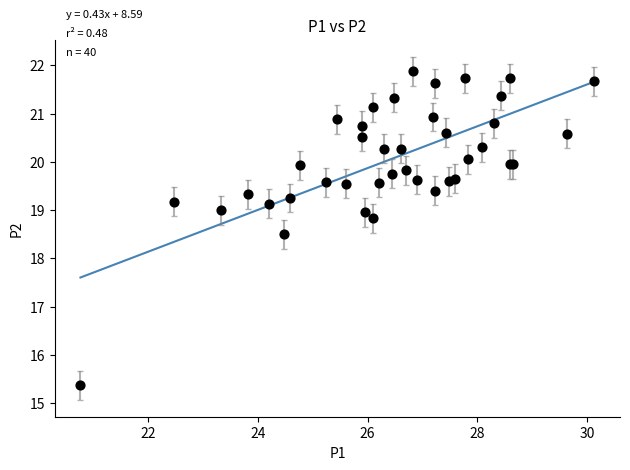

What Y value in the scatter plot is closest to 18?

18.5